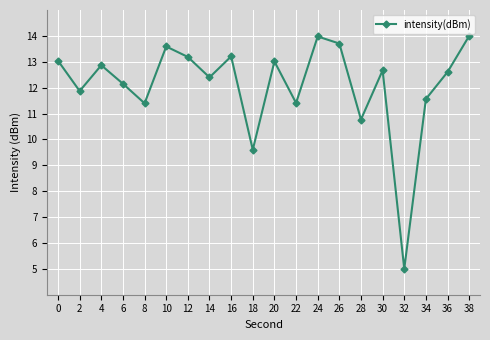

How many points are lower than both their immediate neighbors (excluding endpoints)?

7